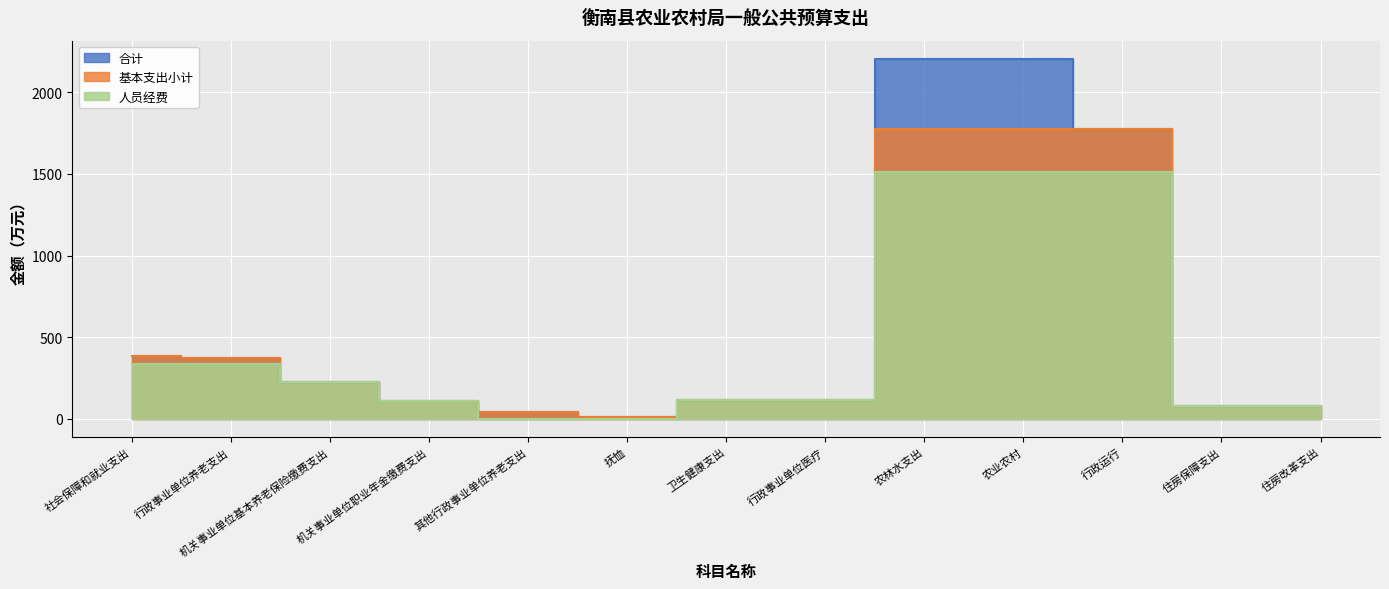

How many data points in 人员经费 are above 112?

8